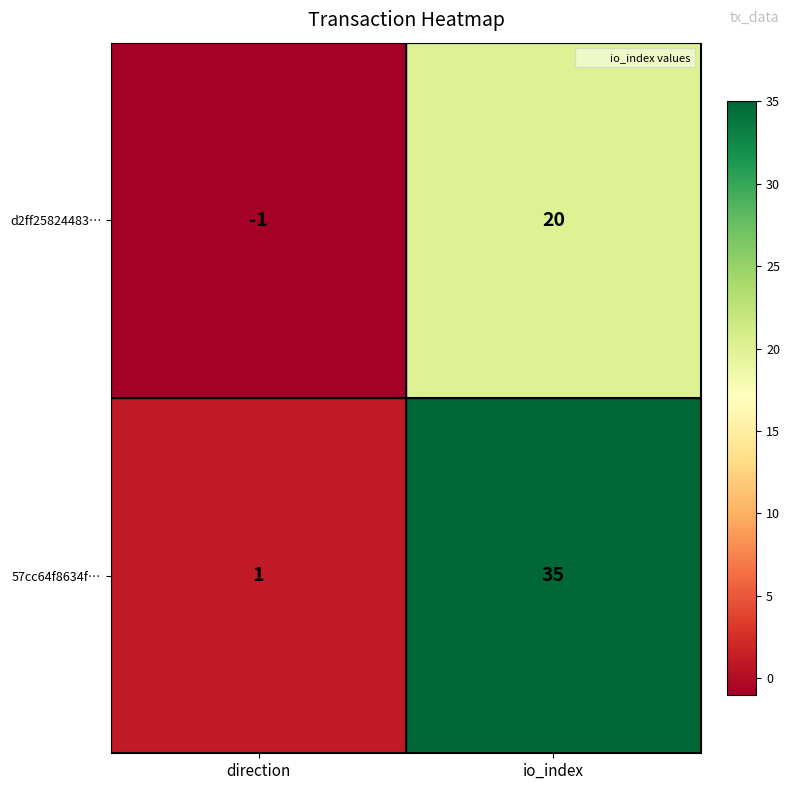

Which series has the largest range (max minus min)?

57cc64f8634f…